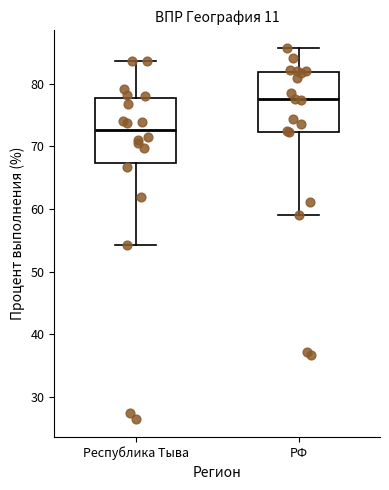

Which box's median line is the lowest?

Республика Тыва